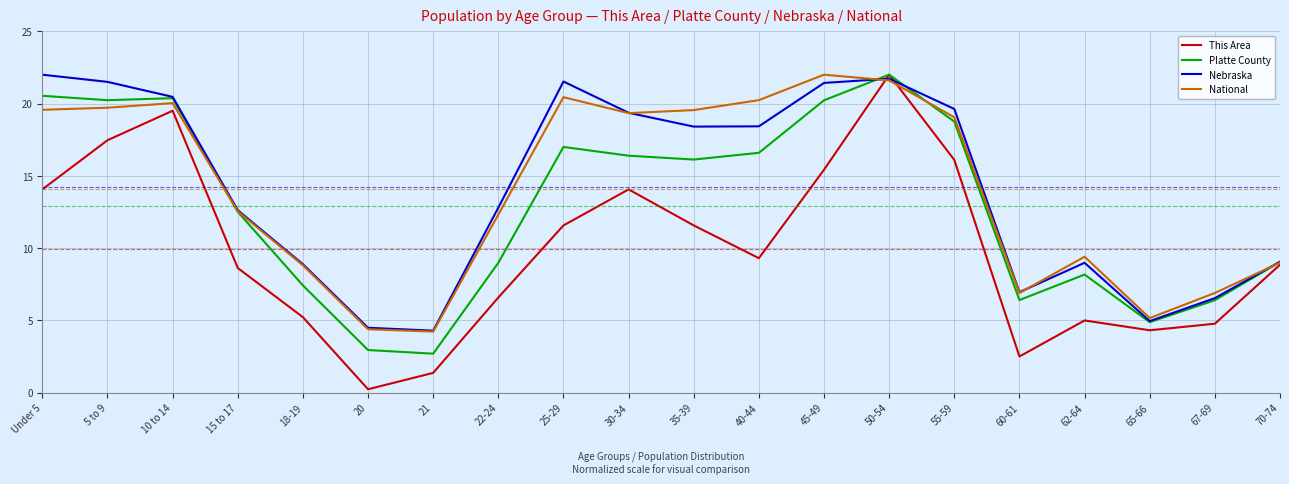

What position from the right is 60-61?

5